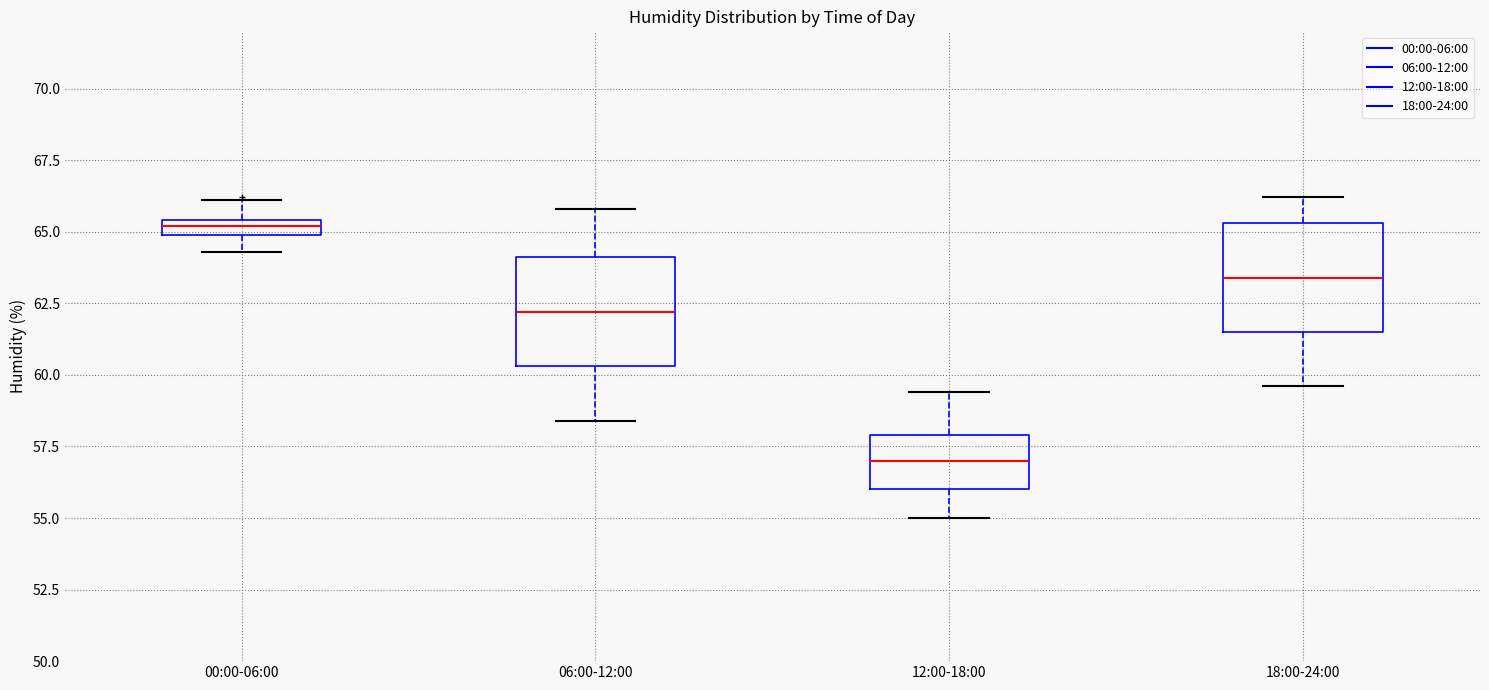

Where does the median line of the box for 18:00-24:00 sit on the y-axis? The values are not printed on the chart, so give them approximately, as read against the axis.

63.5